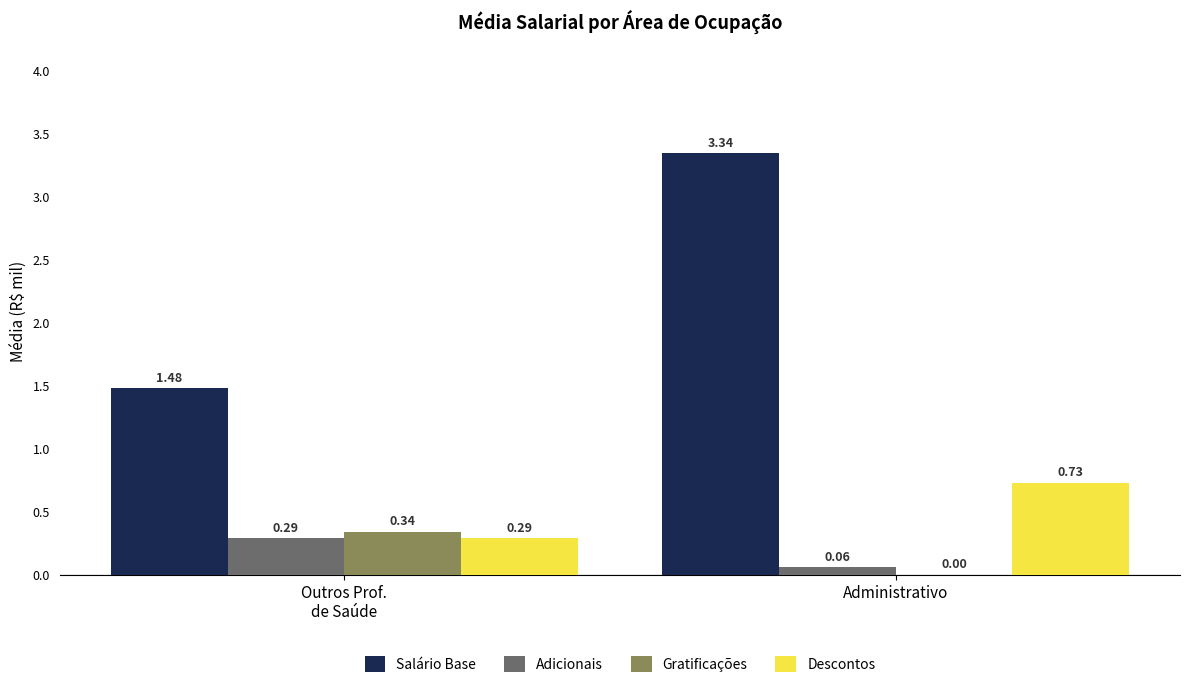

What is the sum of all Salário Base values?

4.8